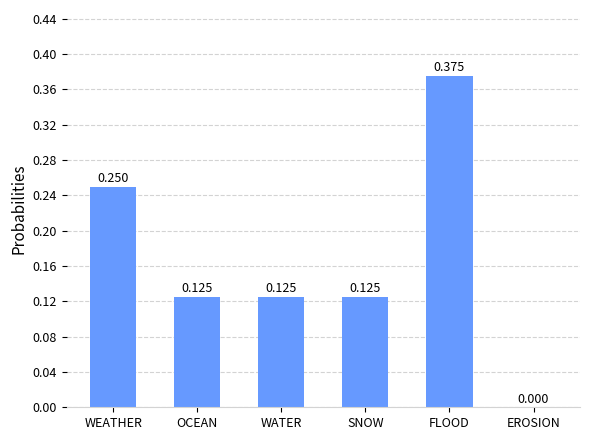

How many values exceed 0?

5